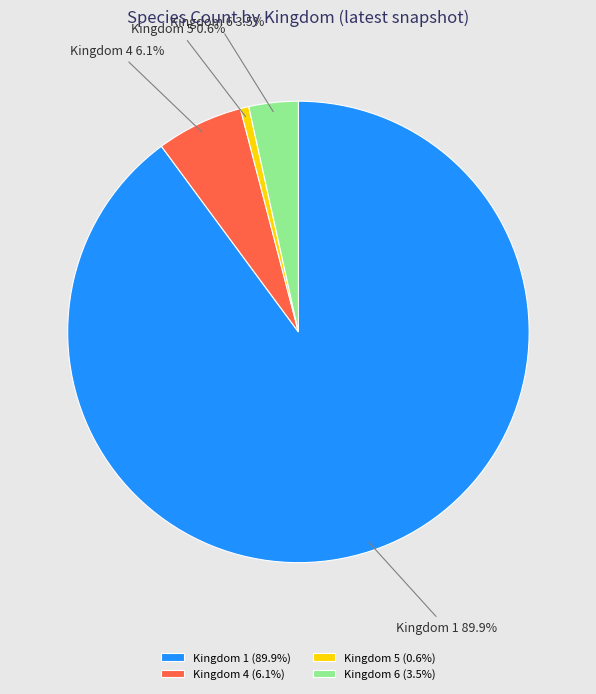

How many segments does this pie chart have?

4